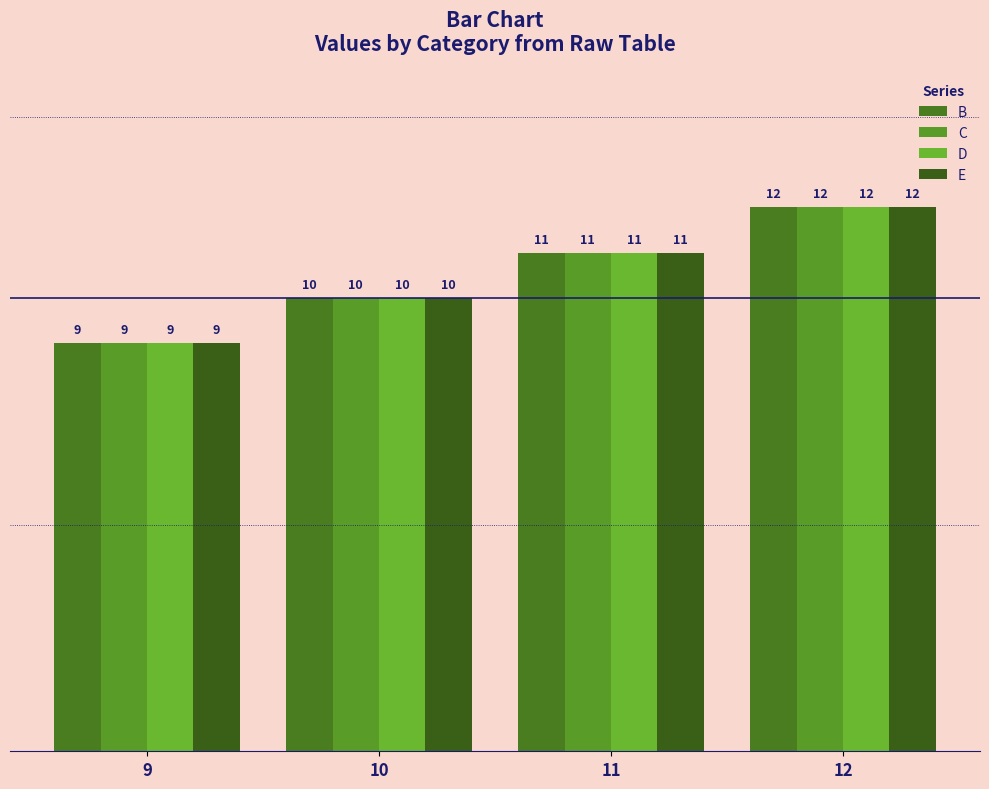

Which has a higher value, 10 or 9?

10